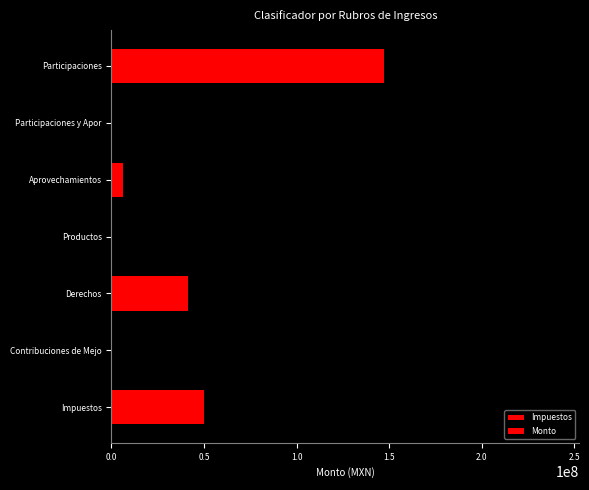

How many bars are there in total?

7